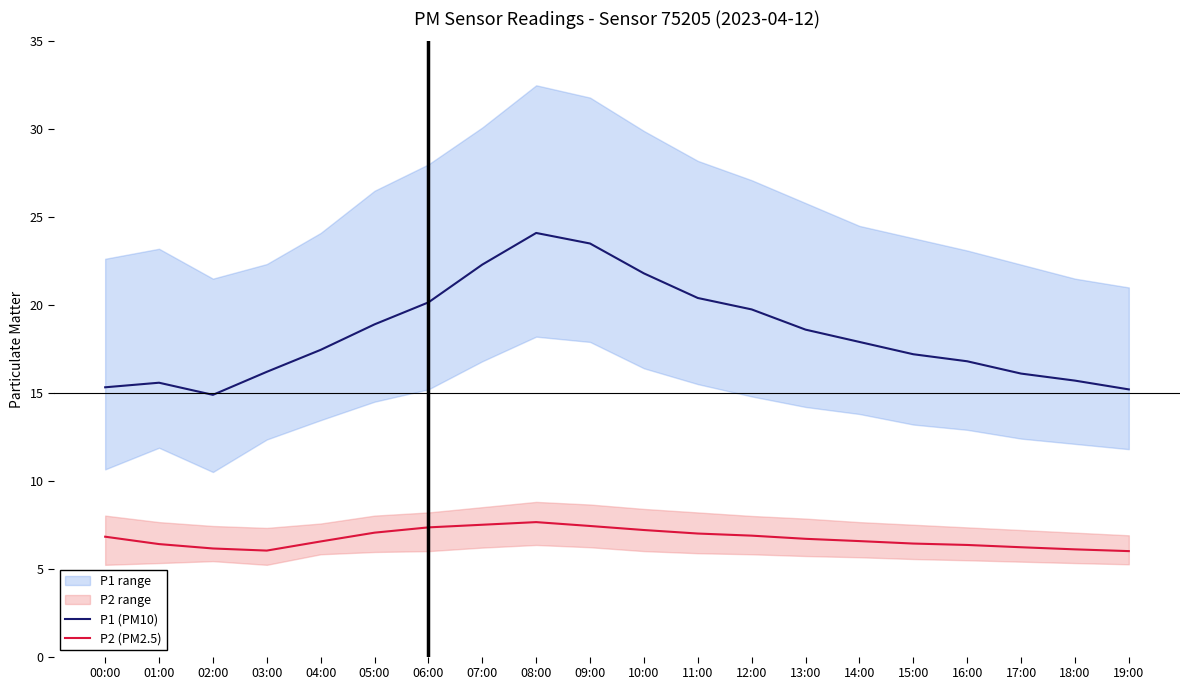

True or false: P2 (PM2.5) and P1 (PM10) intersect in this chart.

False